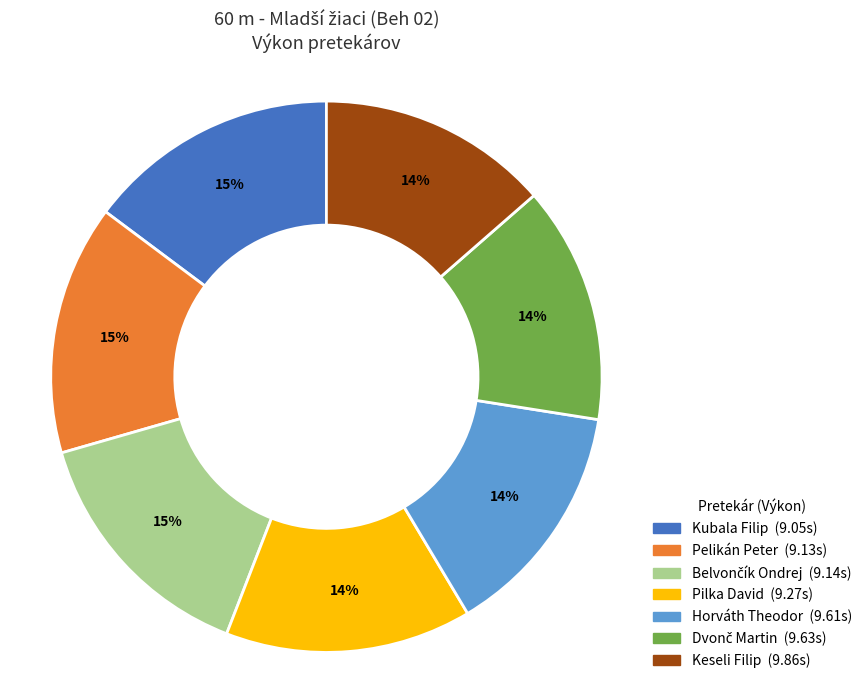

The Horváth Theodor slice represents 22% of the pie. True or false?

False